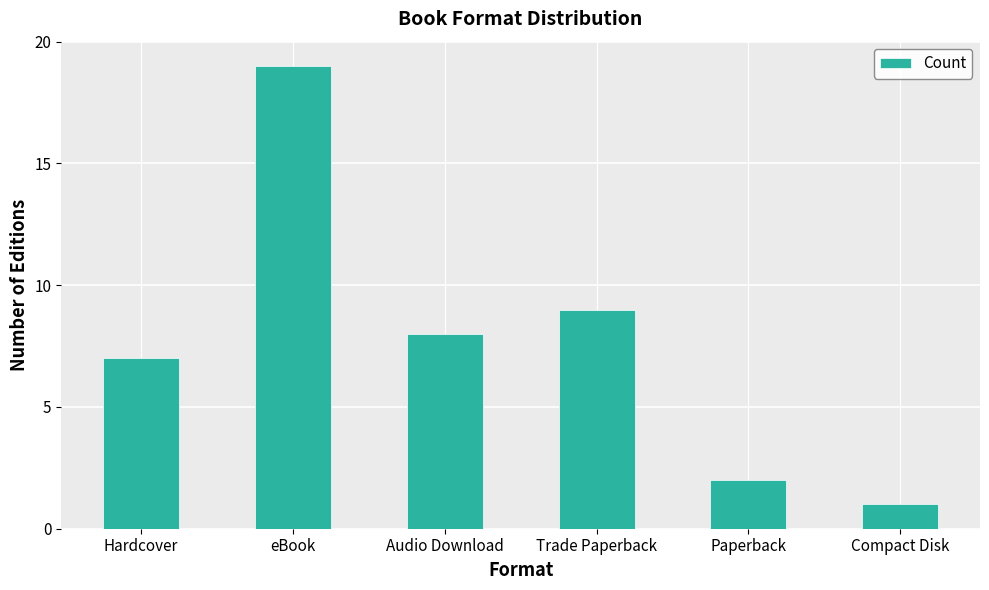

The value at Compact Disk is 1. True or false?

True